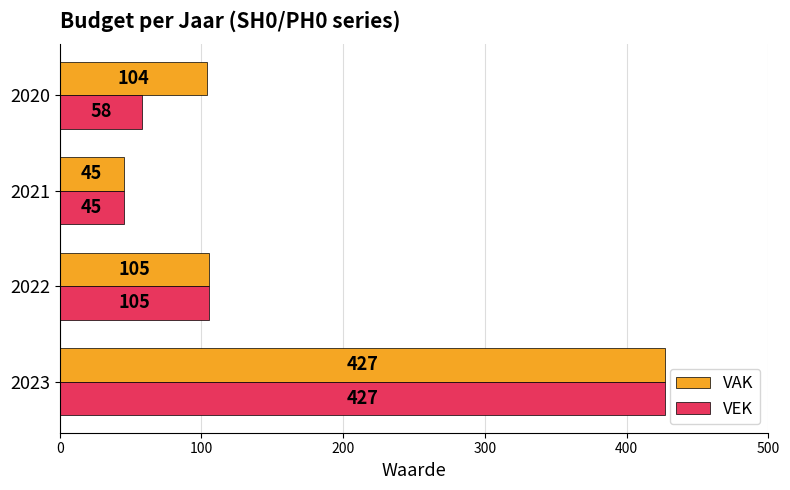

At which category does the chart reach its minimum across all series?

2021